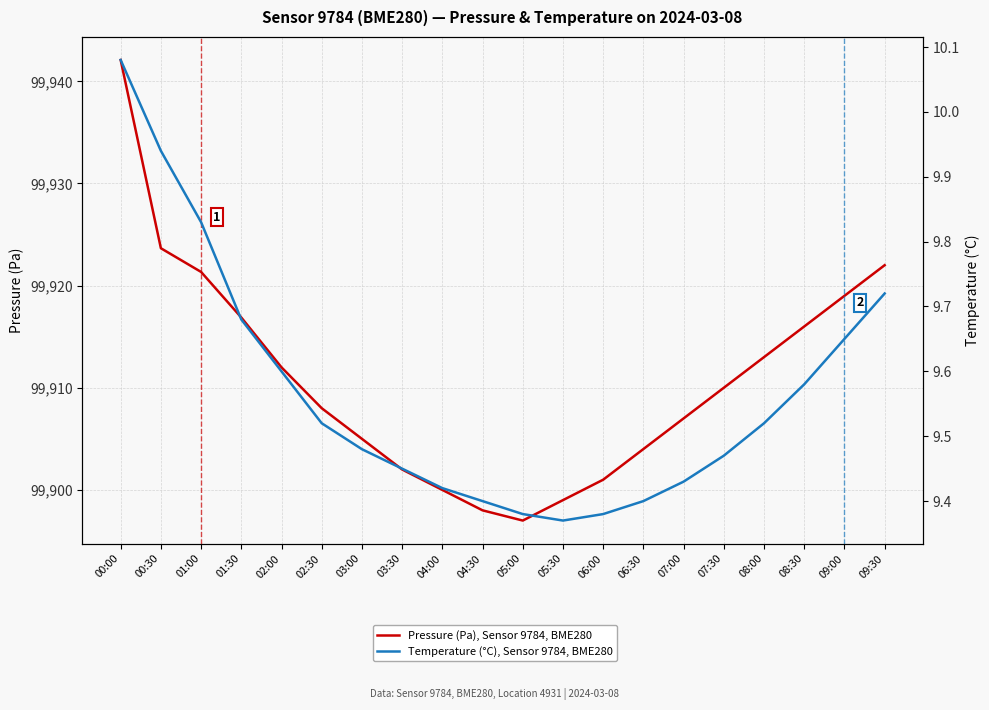

Which series has the widest spread of values?

Pressure (Pa), Sensor 9784, BME280